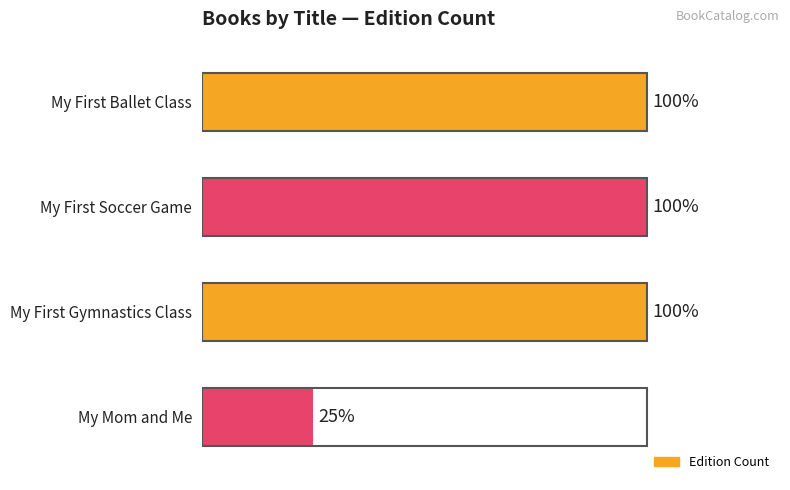

Are the bars horizontal?

Yes